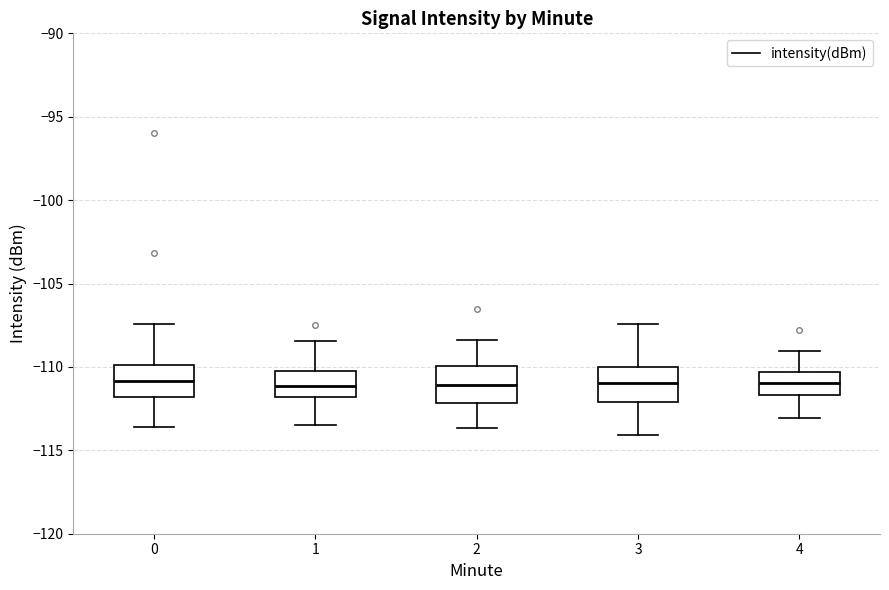

Where does the upper whisker of the box at x = 4 end on the y-axis? The values are not printed on the chart, so give them approximately, as read against the axis.

-109.0